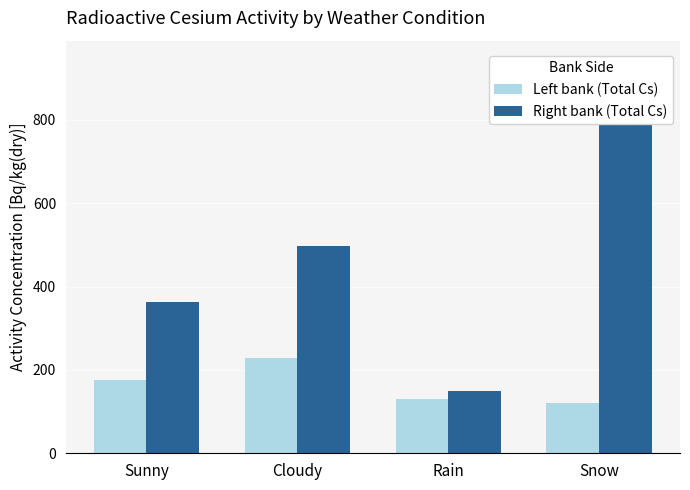

What value does the Left bank (Total Cs) series have at Rain?

130.0